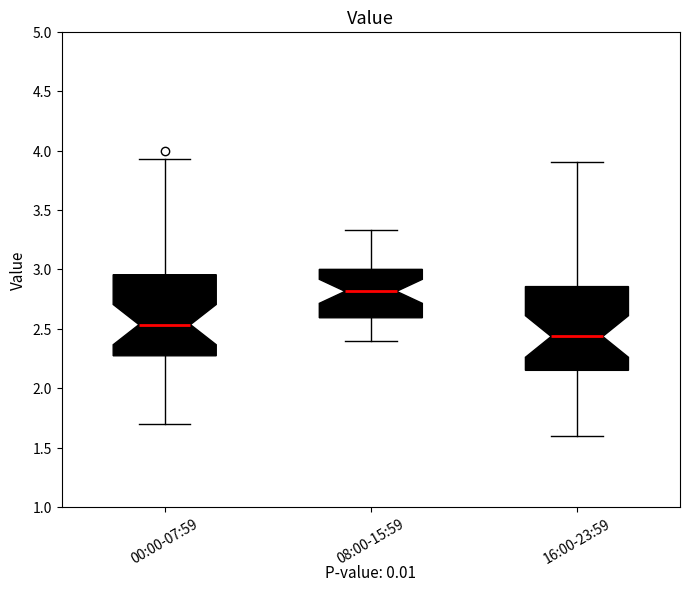

Which box's median line is the lowest?

16:00-23:59